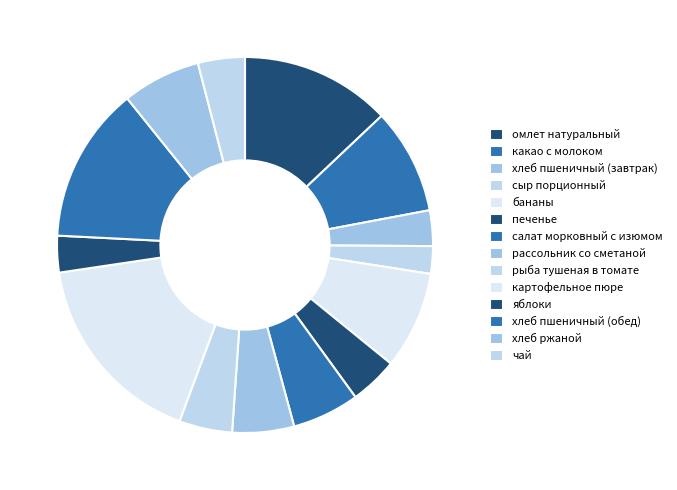

Approximately how many times larger is the value at хлеб пшеничный (обед) compared to какао с молоком?

1.5